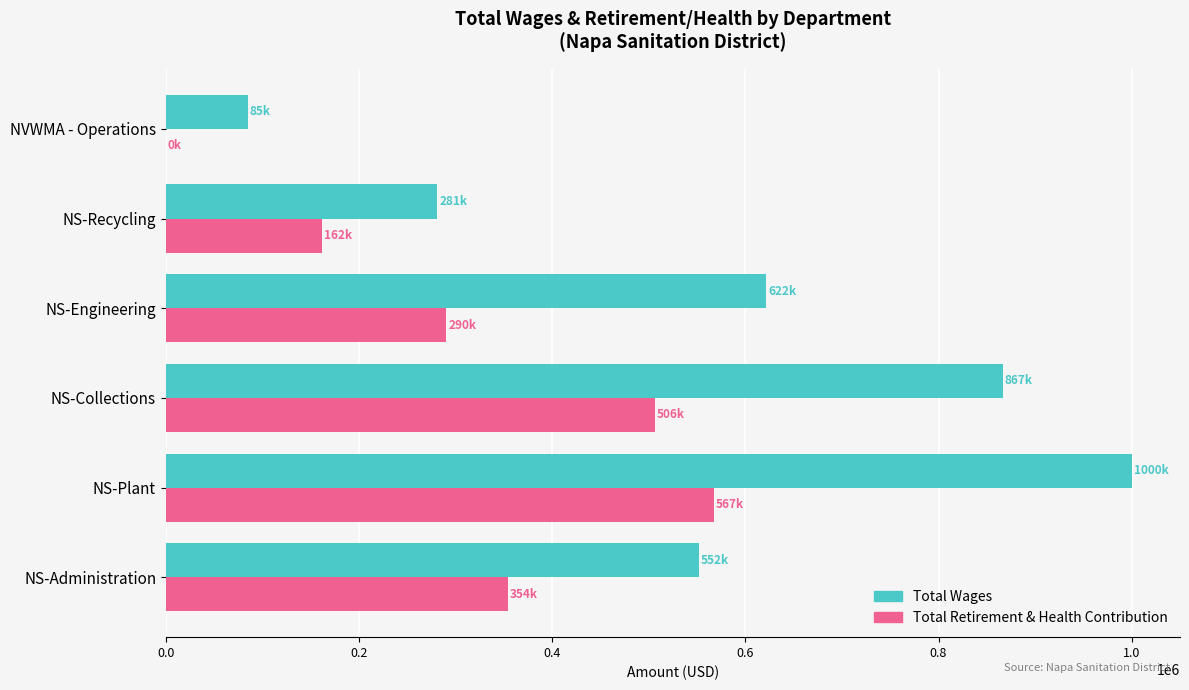

What is the total value across all series at NS-Recycling?

443045